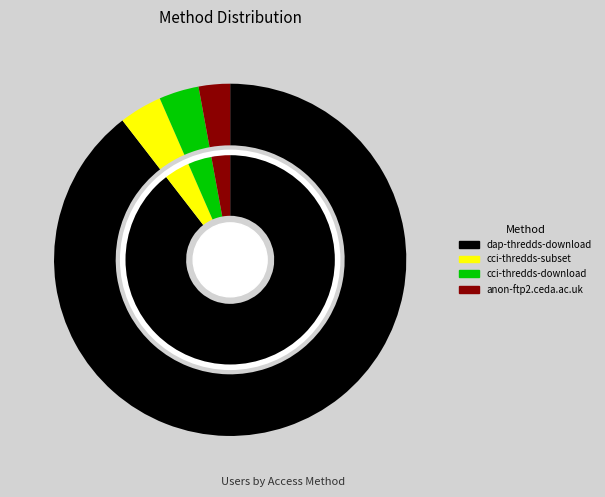

Which has a higher value, cci-thredds-subset or anon-ftp2.ceda.ac.uk?

cci-thredds-subset